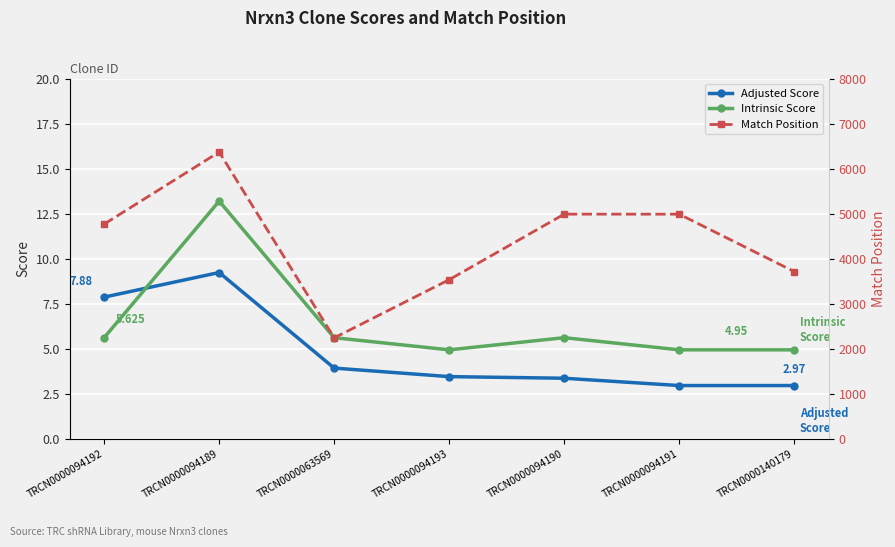

Which series has the widest spread of values?

Match Position